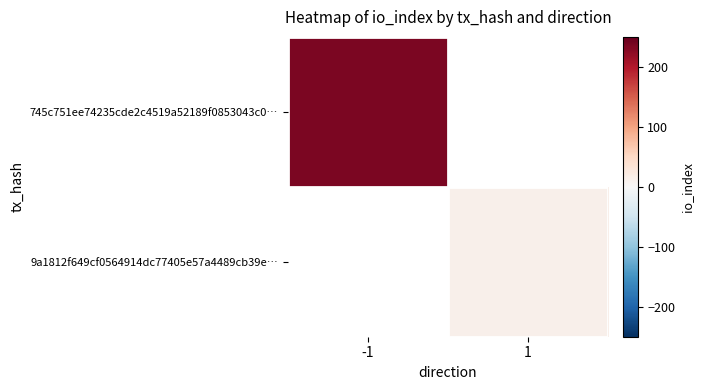

Count the number of data series in this chart.

2